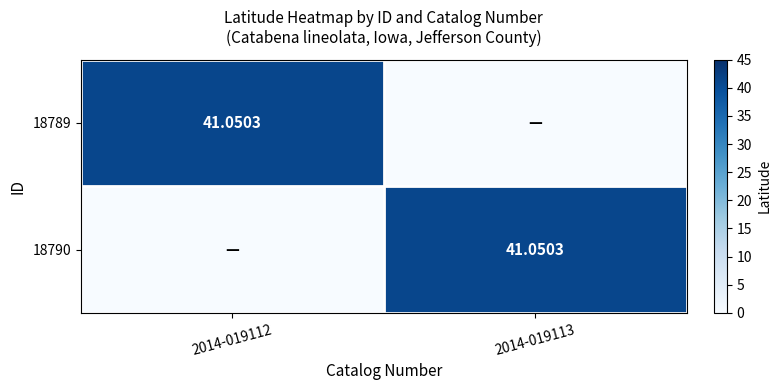

Between 2014-019112 and 2014-019113, which series saw the biggest shift?

18789